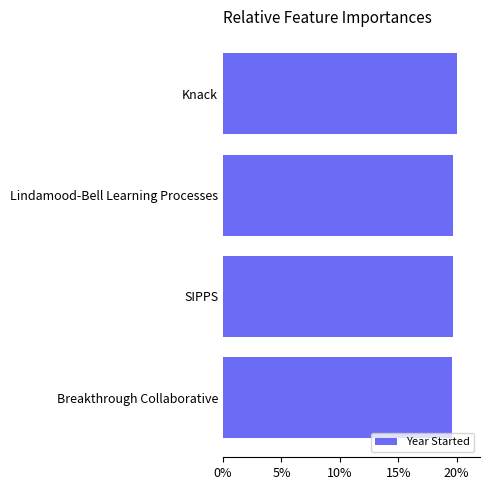

What is the sum of the values at SIPPS and Lindamood-Bell Learning Processes?

39.4